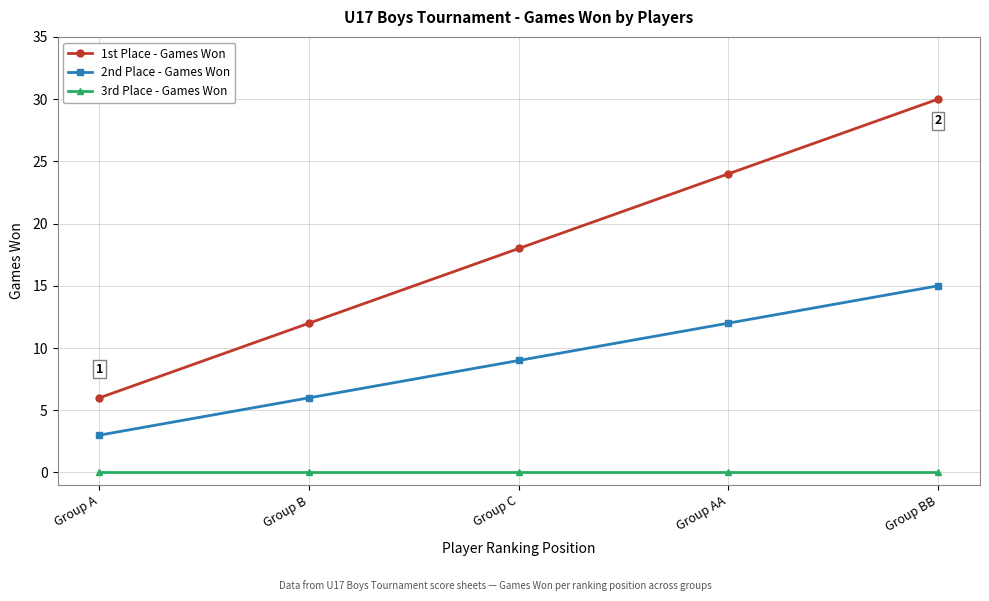

The value of 2nd Place - Games Won at Group AA is 12. True or false?

True